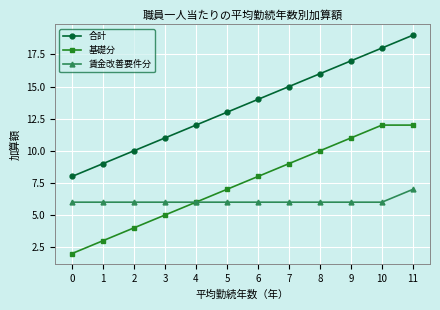

At 8, list the series in order from largest to smallest.

合計, 基礎分, 賃金改善要件分